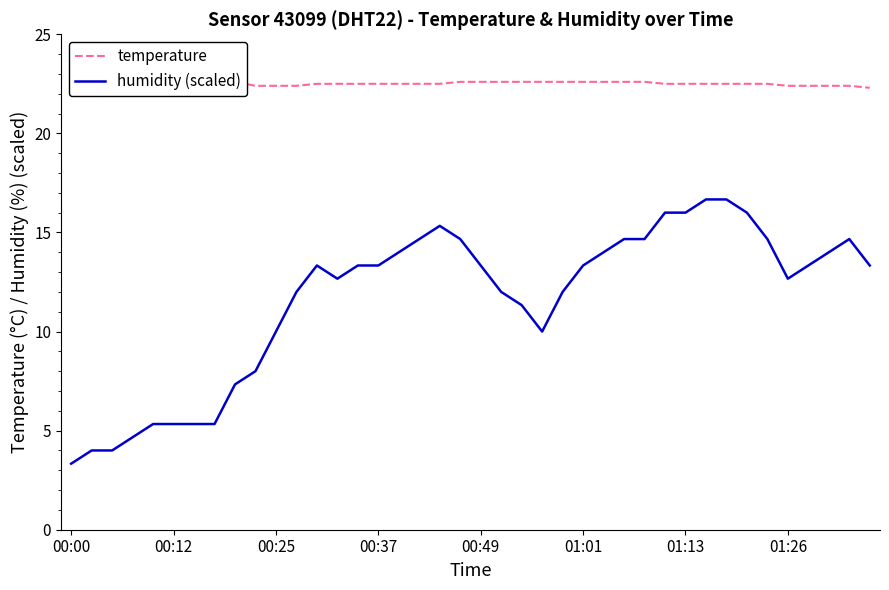

Which category has the lowest value in the humidity (scaled) series?

00:00